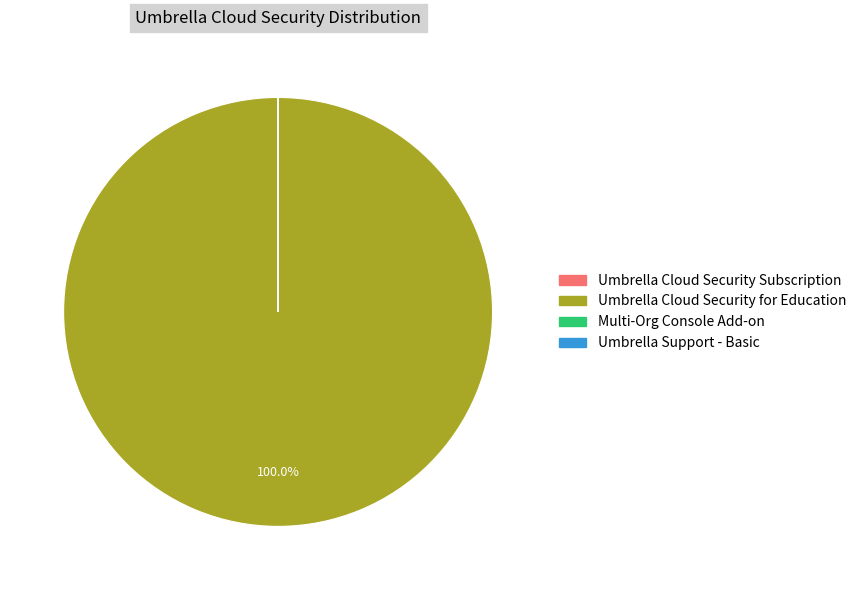

Which slice is the largest?

Umbrella Cloud Security for Education